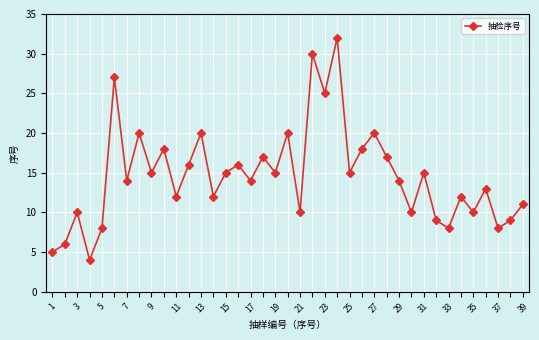

What is the average value?

15